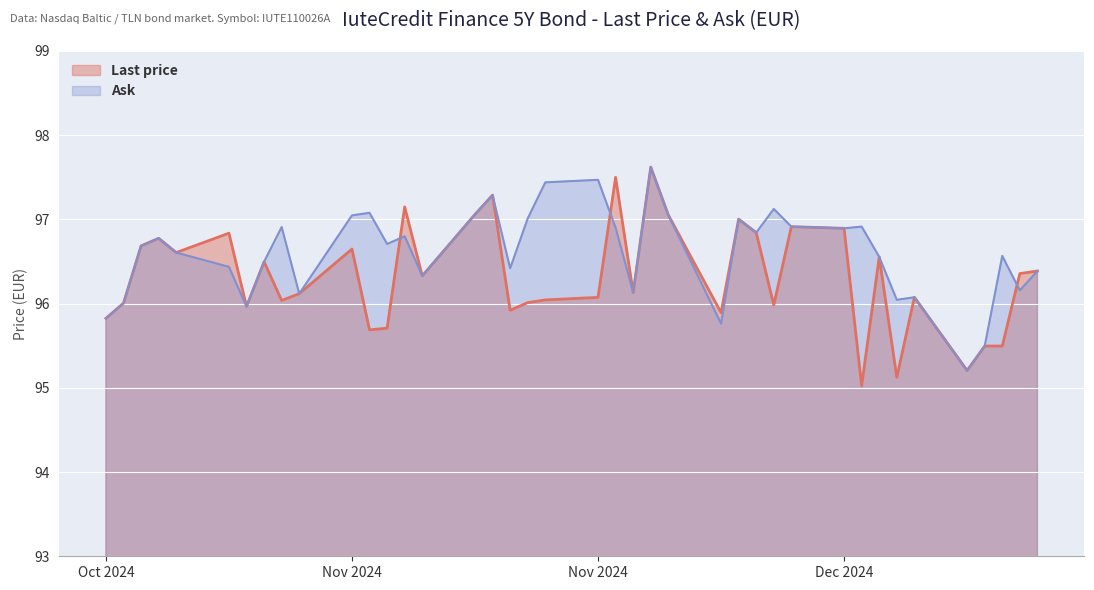

Reading right to left, list all the values displayed in this chart.

Last price: 96.4	96.4	95.5	95.5	95.2	96.1	95.1	96.6	95.0	96.9	96.9	96.0	96.8	97.0	95.9	97.1	97.6	96.1	97.5	96.1	96.0	96.0	95.9	97.3	97.1	96.3	97.1	95.7	95.7	96.6	96.1	96.0	96.5	96.0	96.8	96.6	96.8	96.7	96.0	95.8
Ask: 96.4	96.2	96.6	95.5	95.2	96.1	96.0	96.6	96.9	96.9	96.9	97.1	96.8	97.0	95.8	97.1	97.6	96.1	96.9	97.5	97.4	97.0	96.4	97.3	97.1	96.3	96.8	96.7	97.1	97.0	96.1	96.9	96.5	96.0	96.4	96.6	96.8	96.7	96.0	95.8